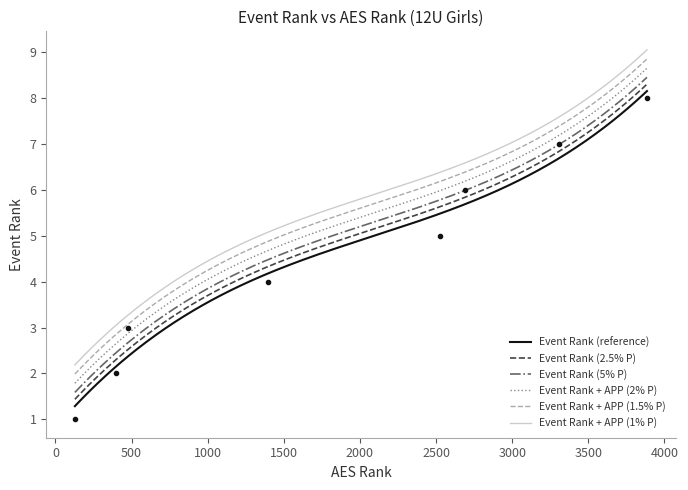

Does the chart have visible grid lines?

No